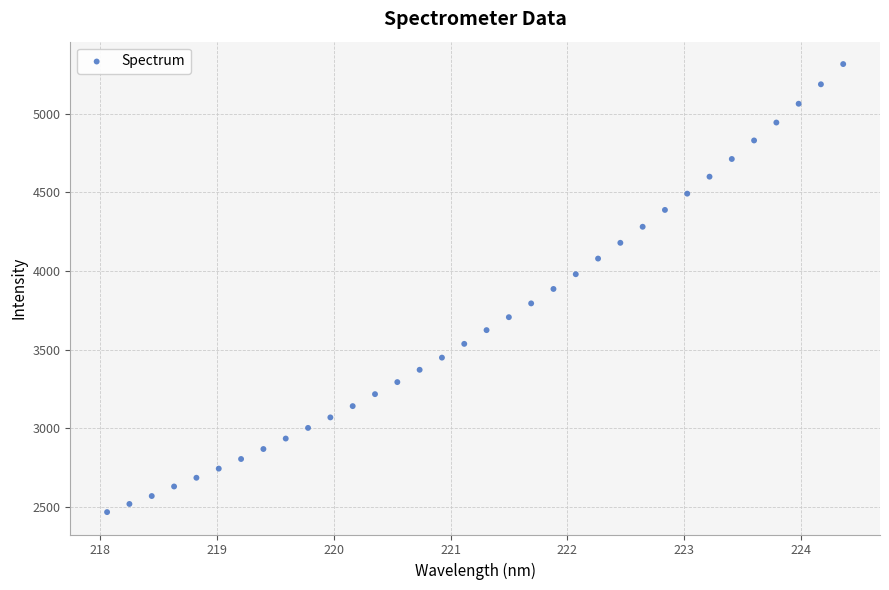

What is the range of Y values (max minus min)?

2848.2